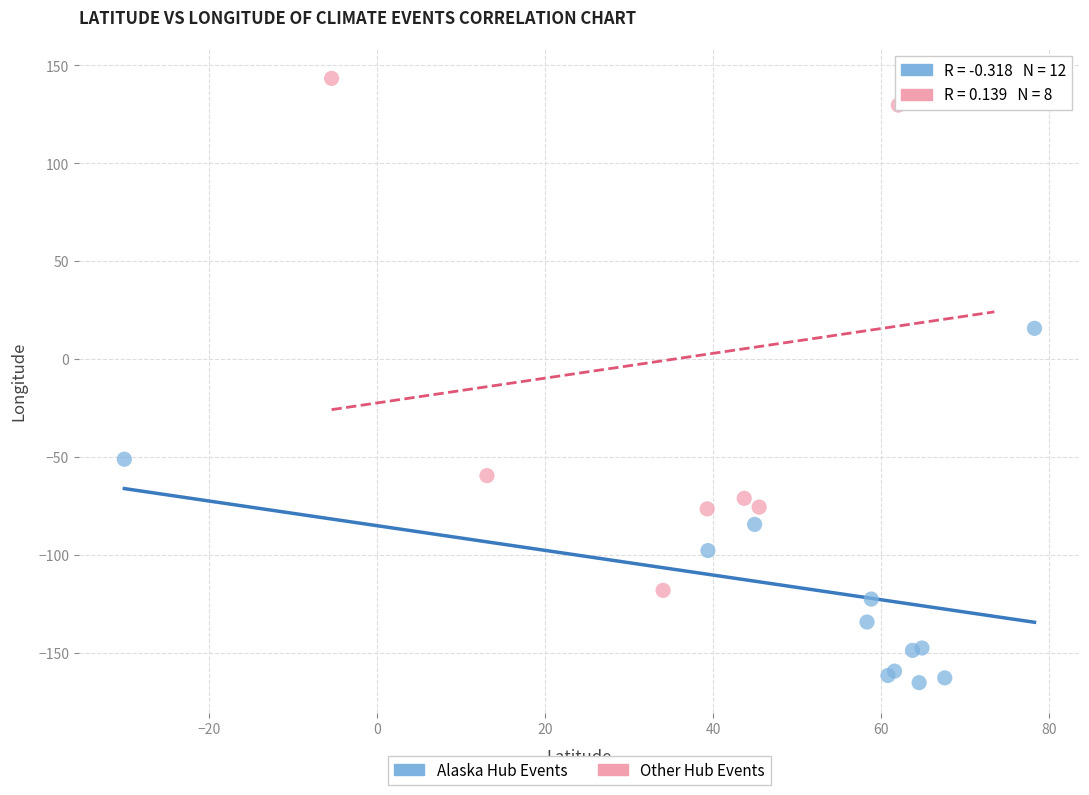

Which series reaches the minimum Y coordinate?

Alaska Hub Events